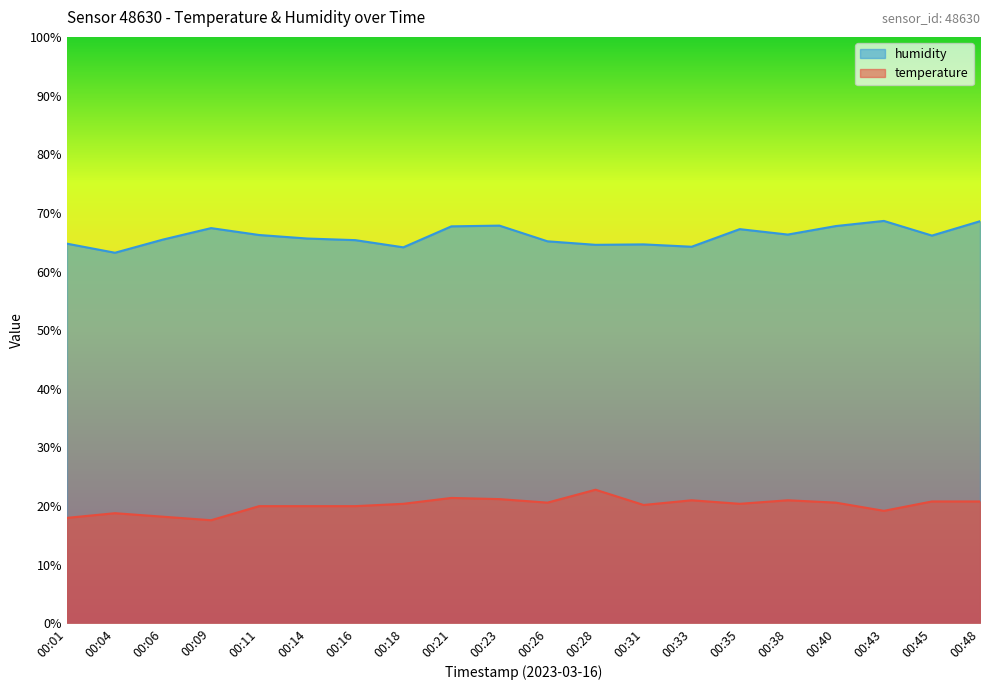

Rank the series at 00:26 from highest to lowest value.

humidity, temperature